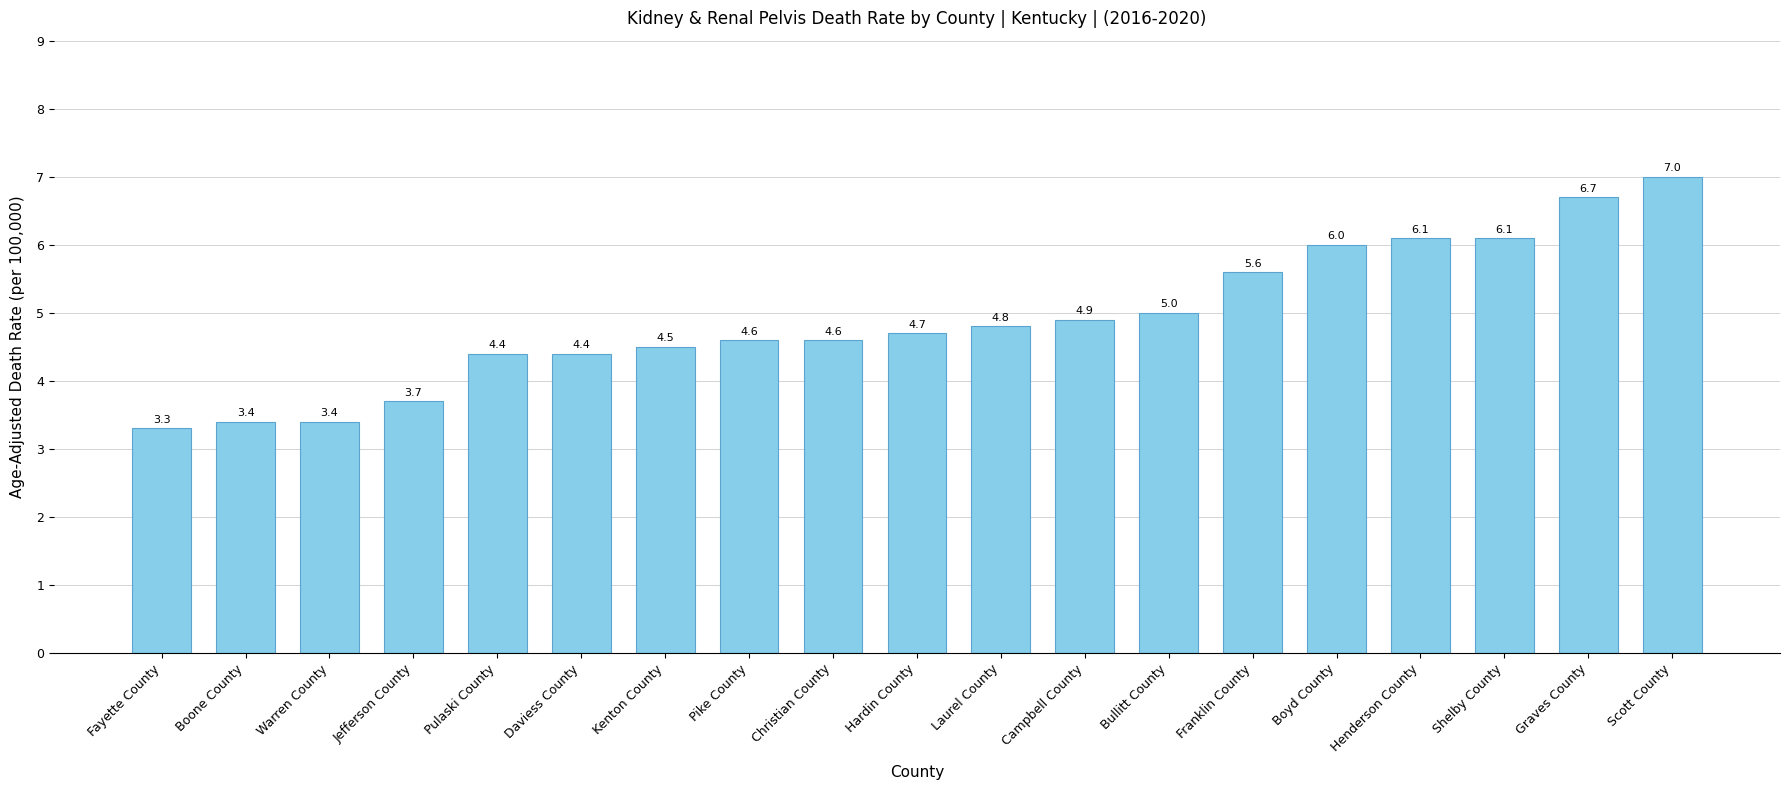

What is the sum of the values at Graves County and Christian County?

11.3